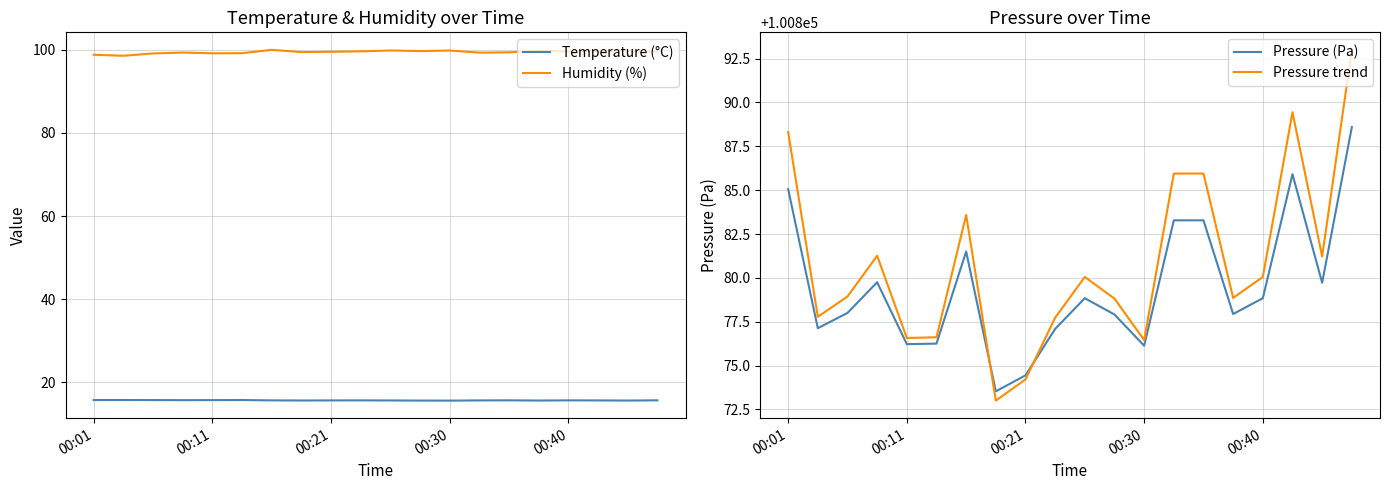

What is the sum of all Pressure trend values?

2017617.8